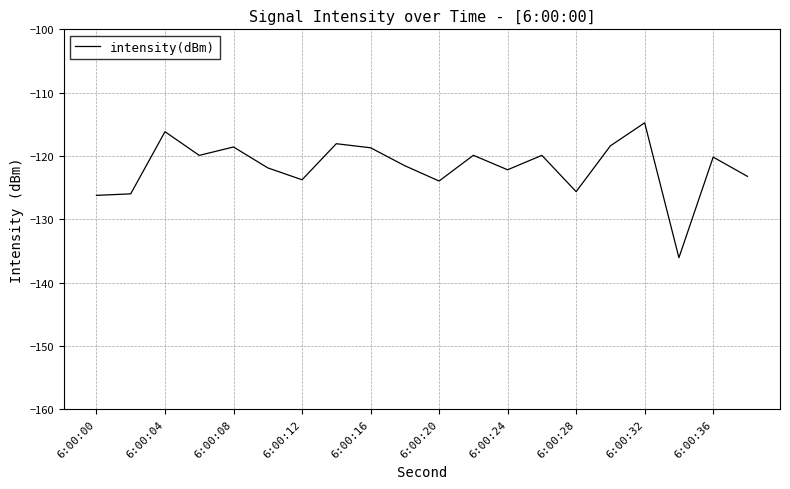

What is the difference between the maximum and minimum values?

21.3